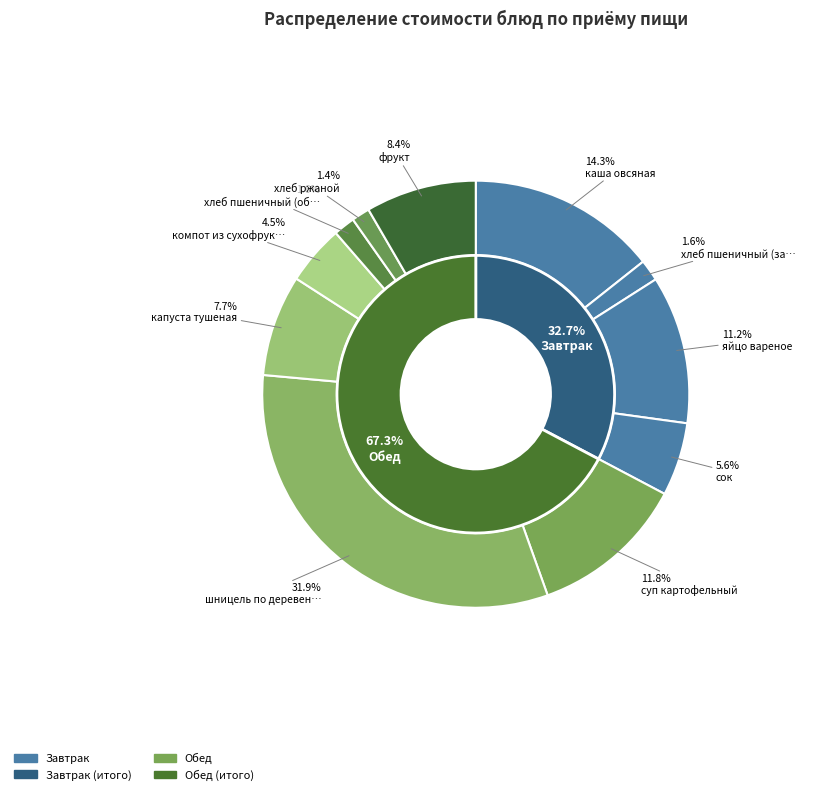

Is the sum of хлеб пшеничный (обед) and хлеб ржаной greater than half?

No